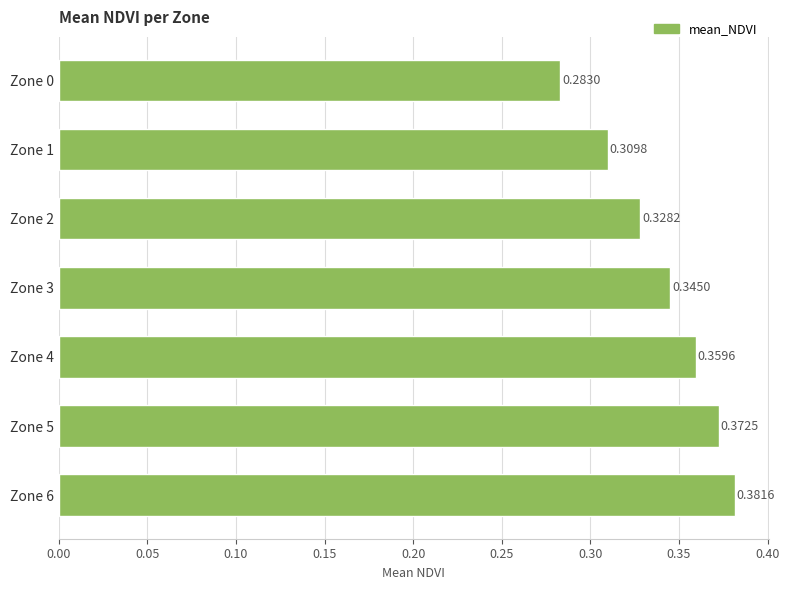

Rank the categories by value from highest to lowest.

Zone 6, Zone 5, Zone 4, Zone 3, Zone 2, Zone 1, Zone 0